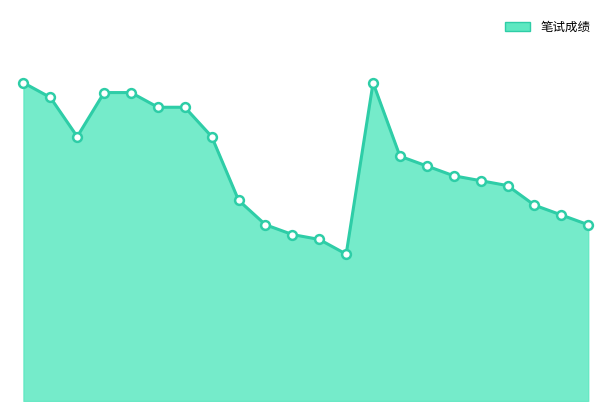

Is this an area chart (filled region under the line)?

Yes